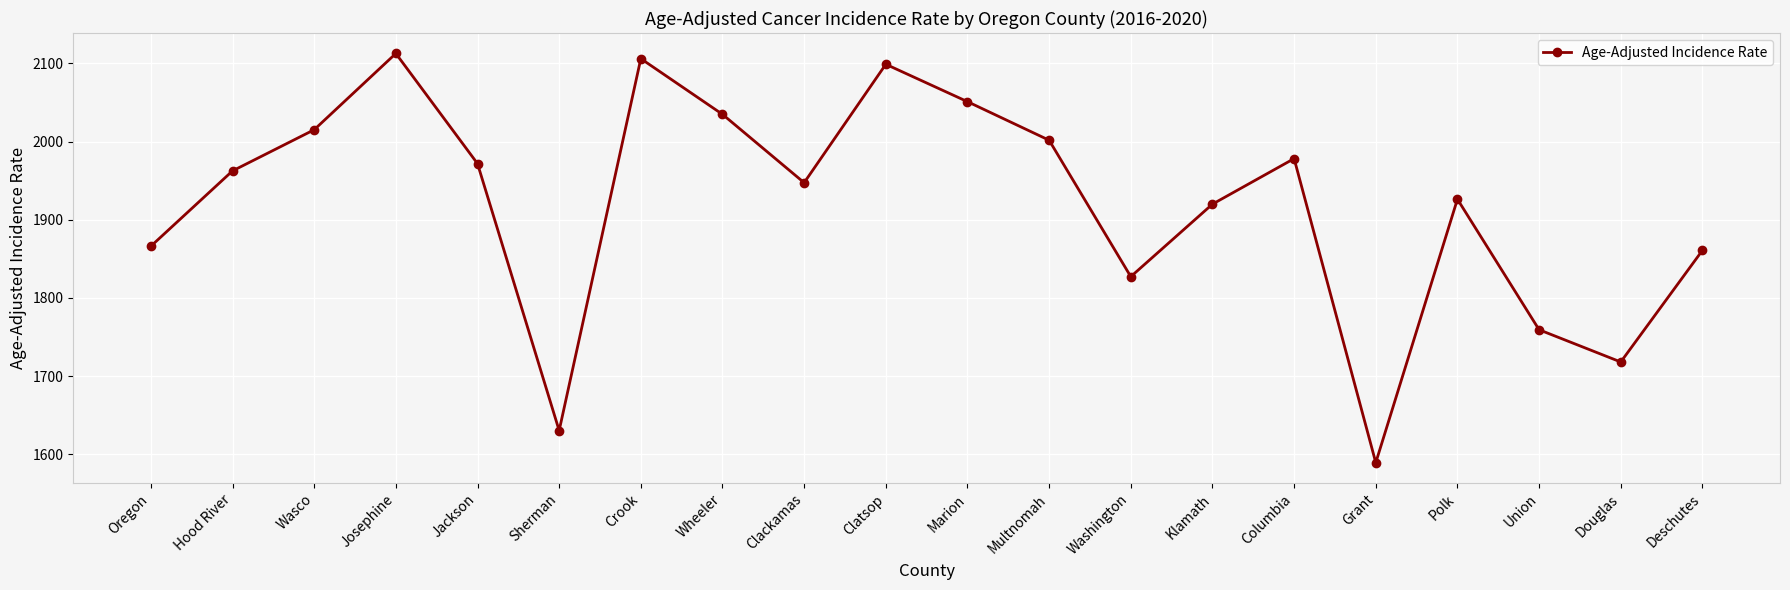

Count the number of data series in this chart.

1